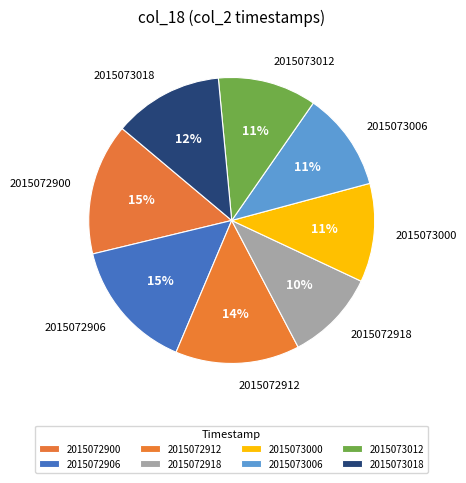

To the nearest percent, what portion does 2015073000 represent?

11%